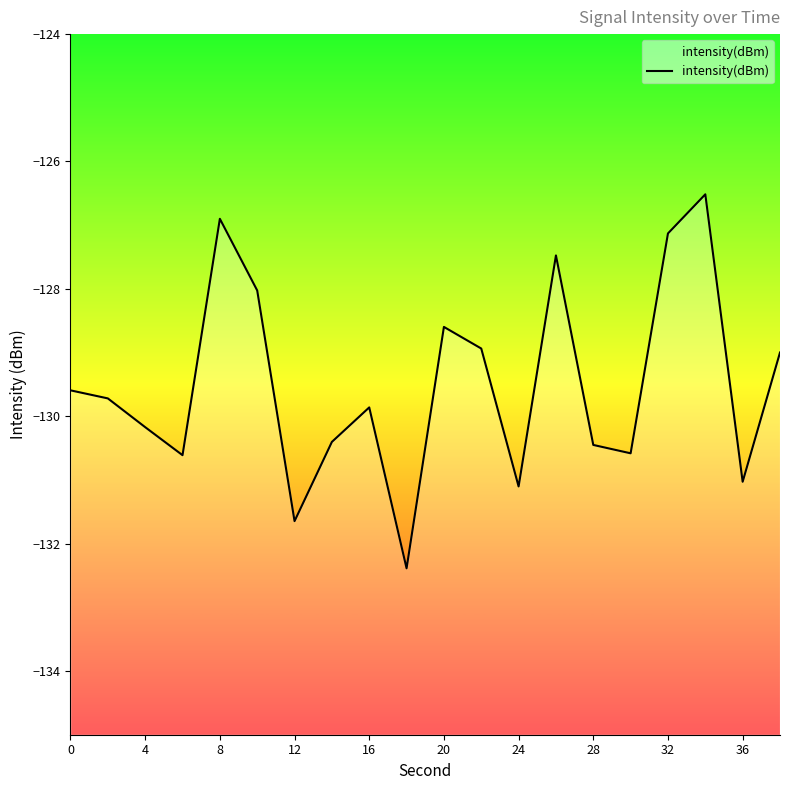

What is the difference between the second highest and minimum values?

5.5